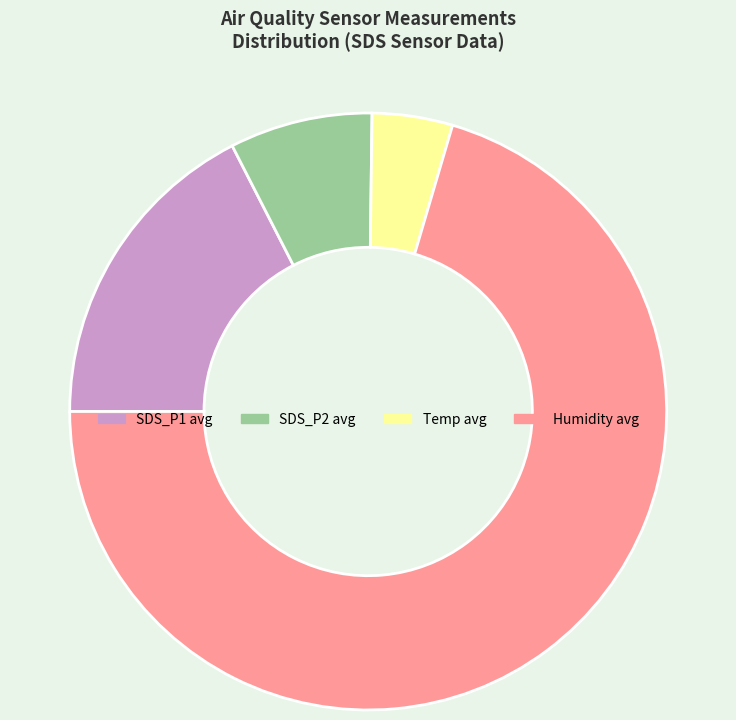

Which has a higher value, Temp avg or SDS_P1 avg?

SDS_P1 avg